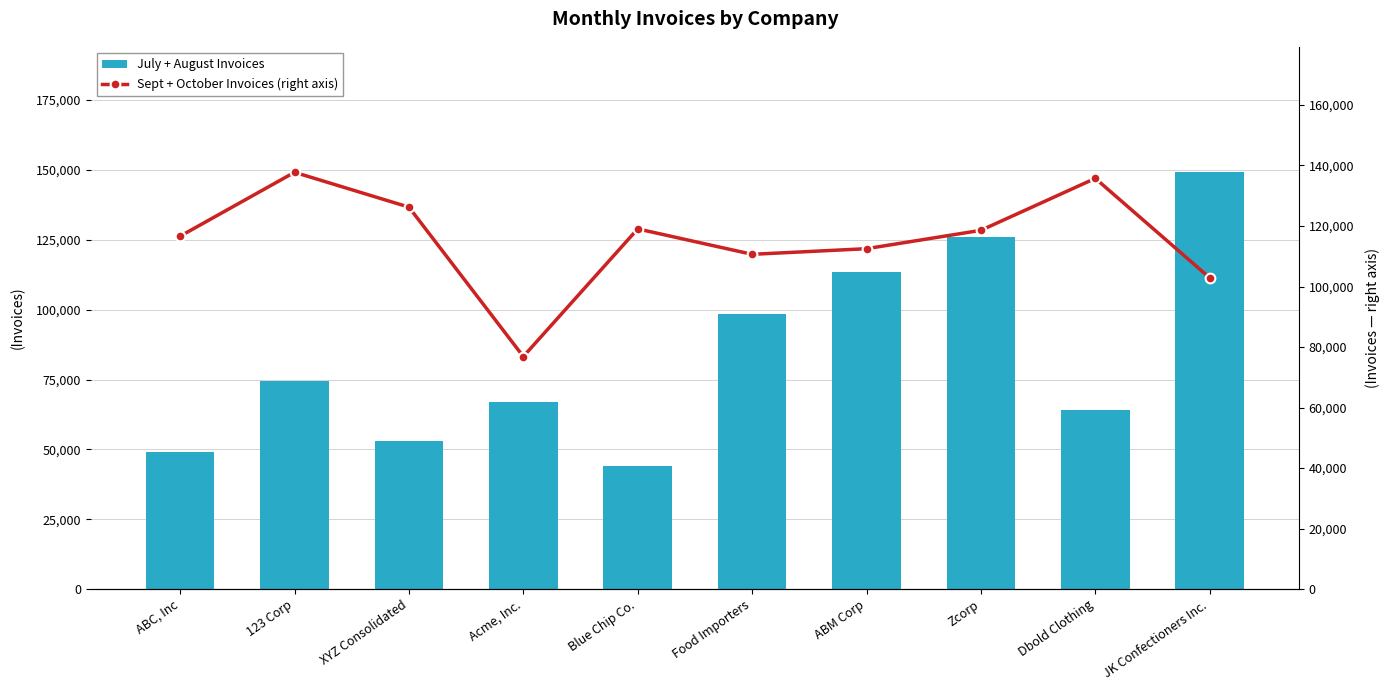

Where is Sept + October Invoices (right axis) nearest to the value 107311?

Food Importers